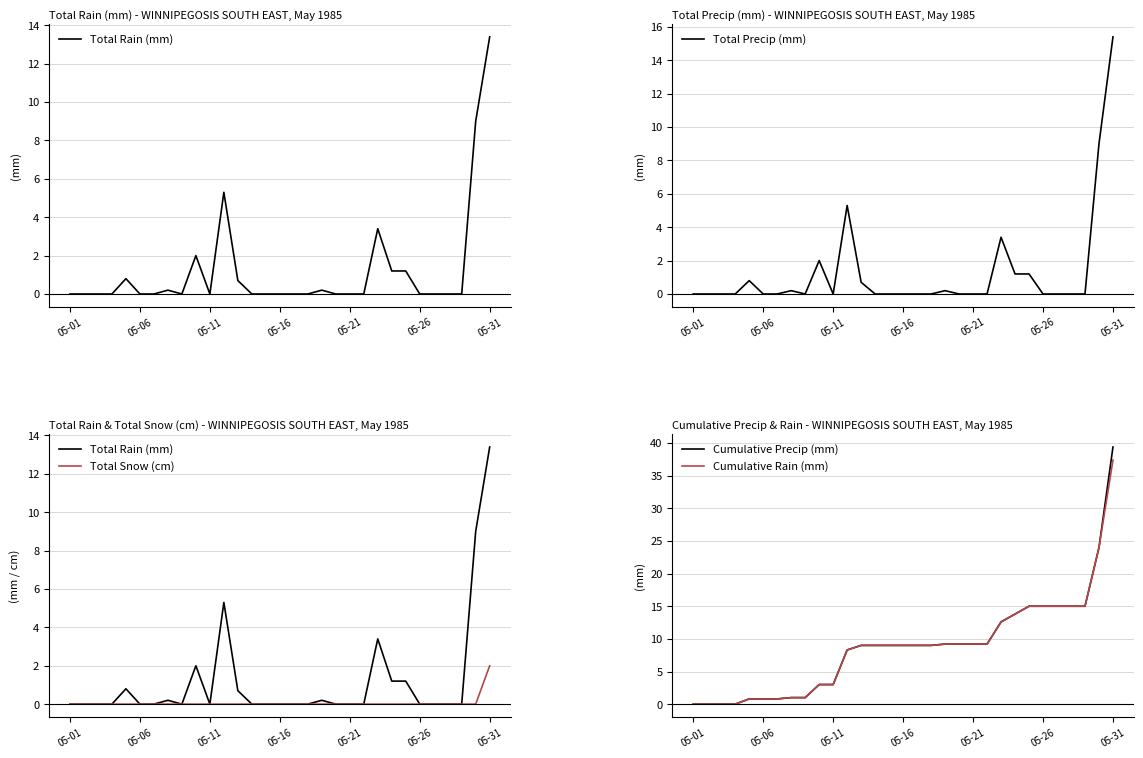

Rank the series at 05-26 from highest to lowest value.

Cumulative Precip (mm), Cumulative Rain (mm), Total Rain (mm), Total Precip (mm), Total Snow (cm)